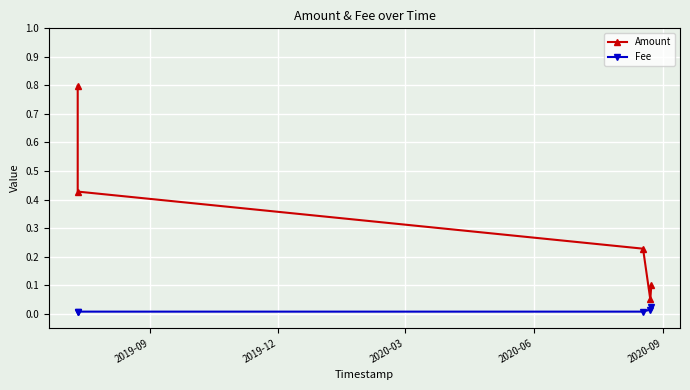

What is the value of the Amount point at the 1st from the left?

0.8